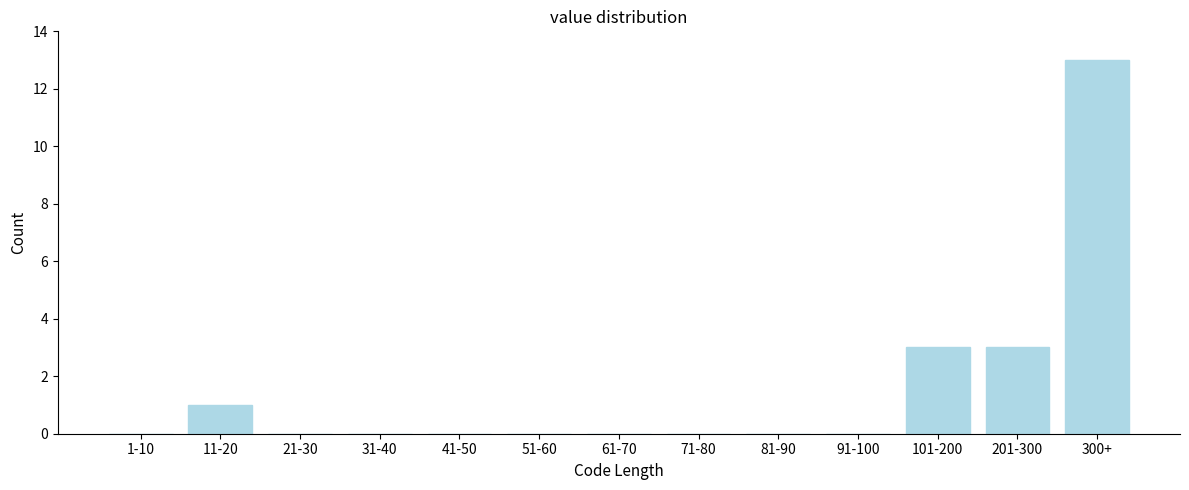

Reading left to right, extract all data points from this chart.

1-10=0	11-20=1	21-30=0	31-40=0	41-50=0	51-60=0	61-70=0	71-80=0	81-90=0	91-100=0	101-200=3	201-300=3	300+=13